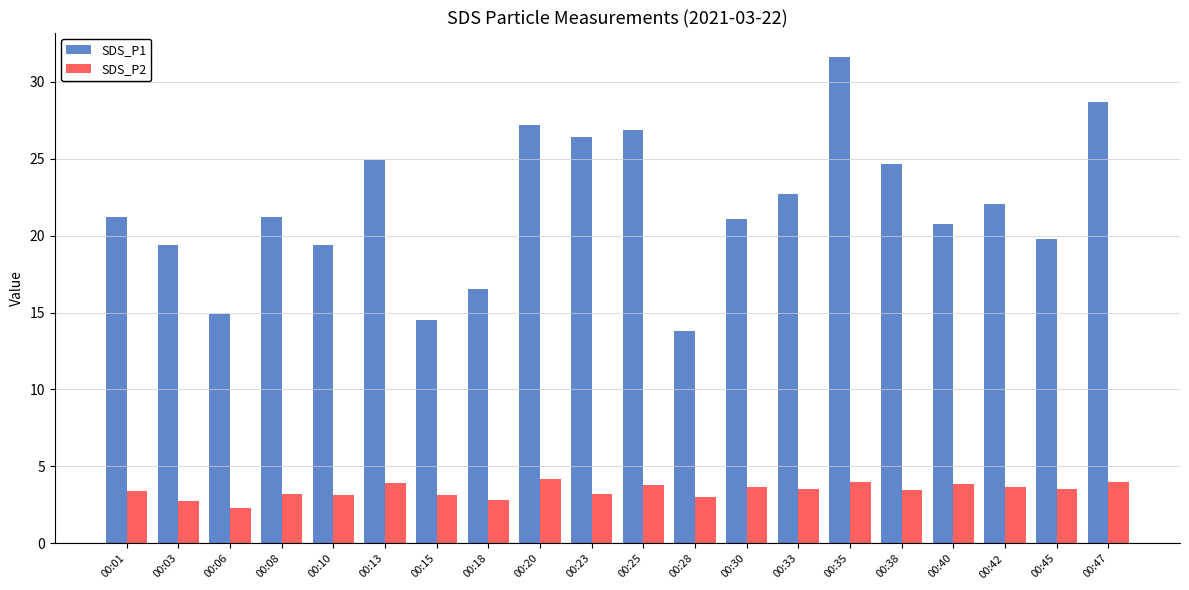

Is the value of SDS_P1 at 00:13 greater than the value of SDS_P2 at 00:47?

Yes